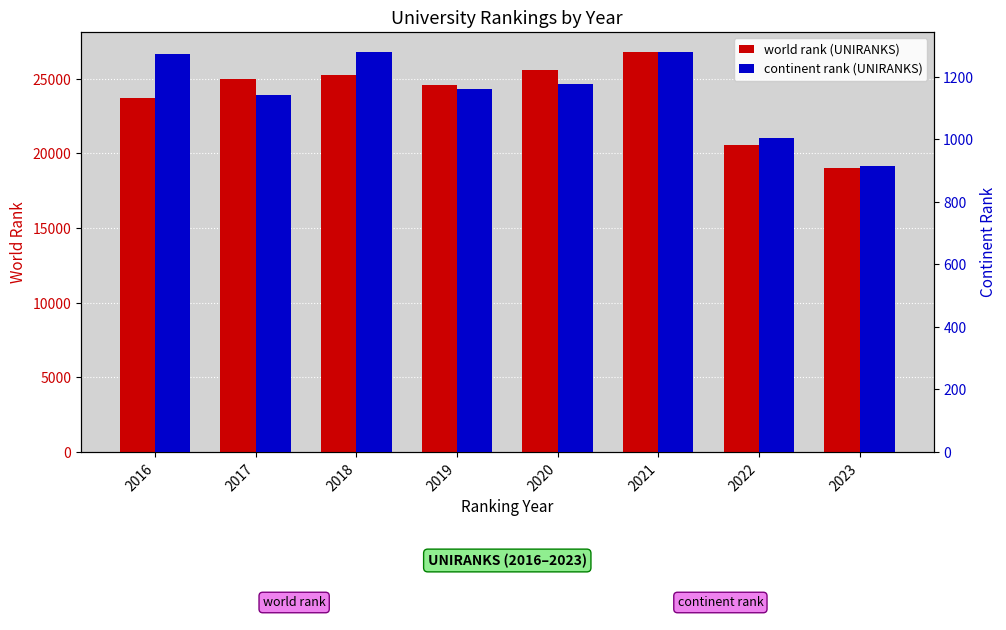

What value does the world rank (UNIRANKS) series have at 2019?

24598